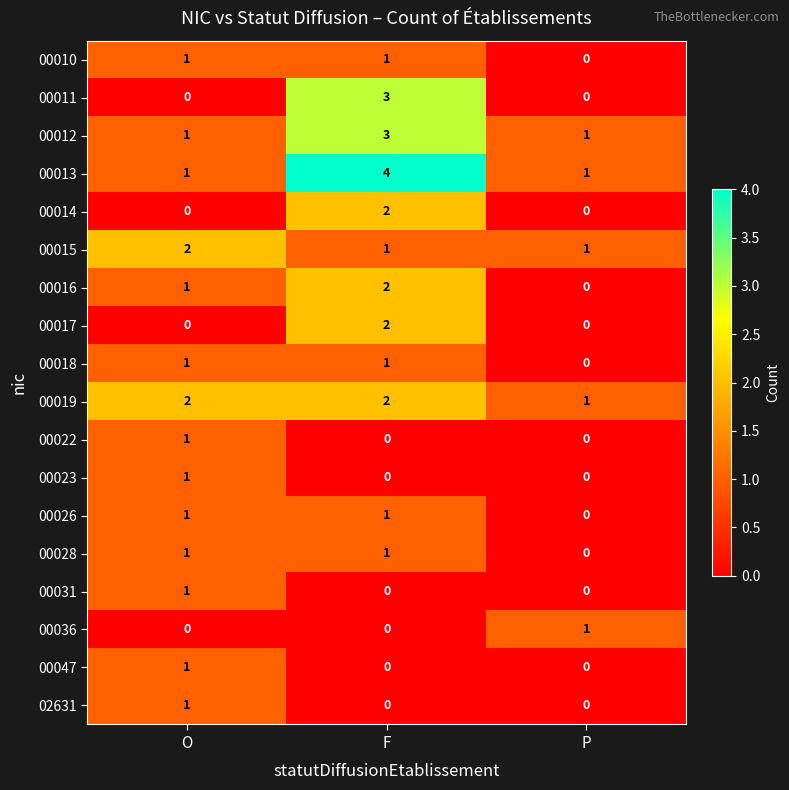

How many 00028 values are between 0 and 1?

3